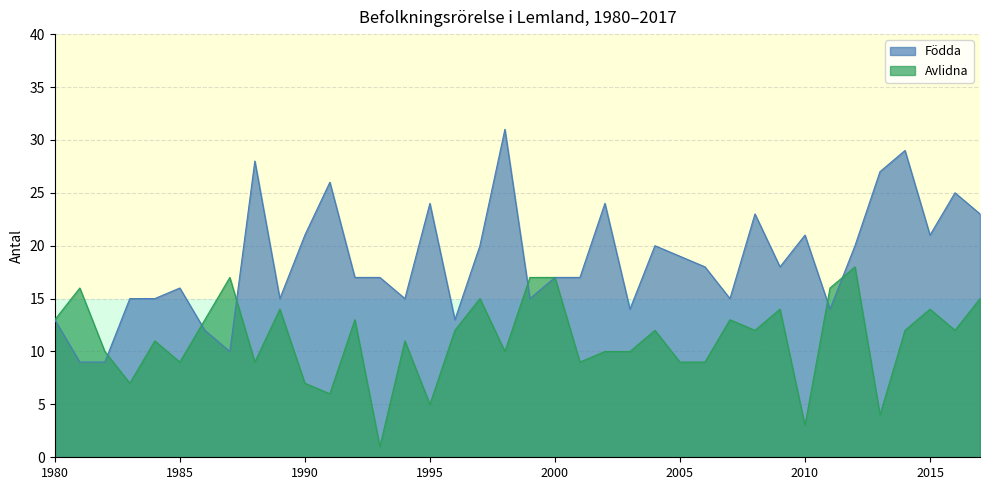

Reading left to right, list all the values displayed in this chart.

Födda: 13	9	9	15	15	16	12	10	28	15	21	26	17	17	15	24	13	20	31	15	17	17	24	14	20	19	18	15	23	18	21	14	20	27	29	21	25	23
Avlidna: 13	16	10	7	11	9	13	17	9	14	7	6	13	1	11	5	12	15	10	17	17	9	10	10	12	9	9	13	12	14	3	16	18	4	12	14	12	15